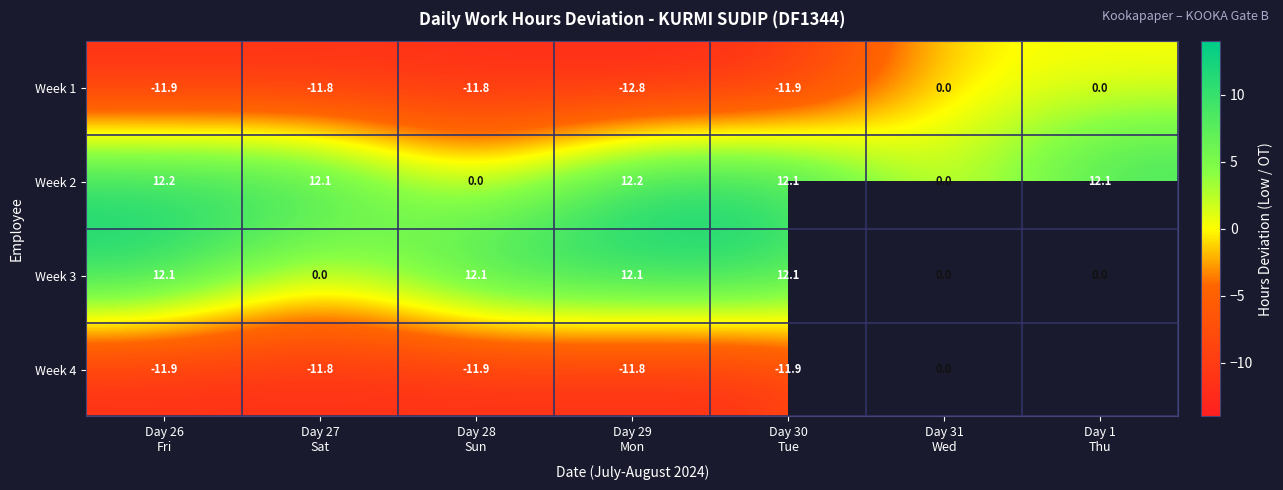

What is the difference between the second highest and minimum values in the Week 2 series?

12.2